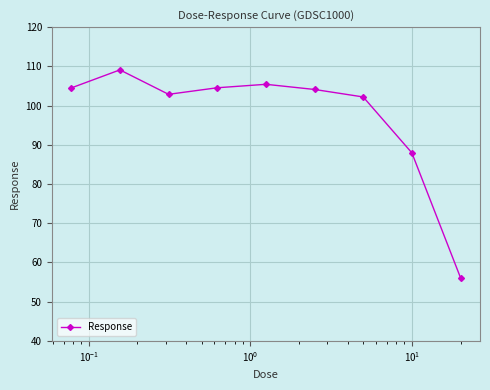

What is the sum of all values?

876.8